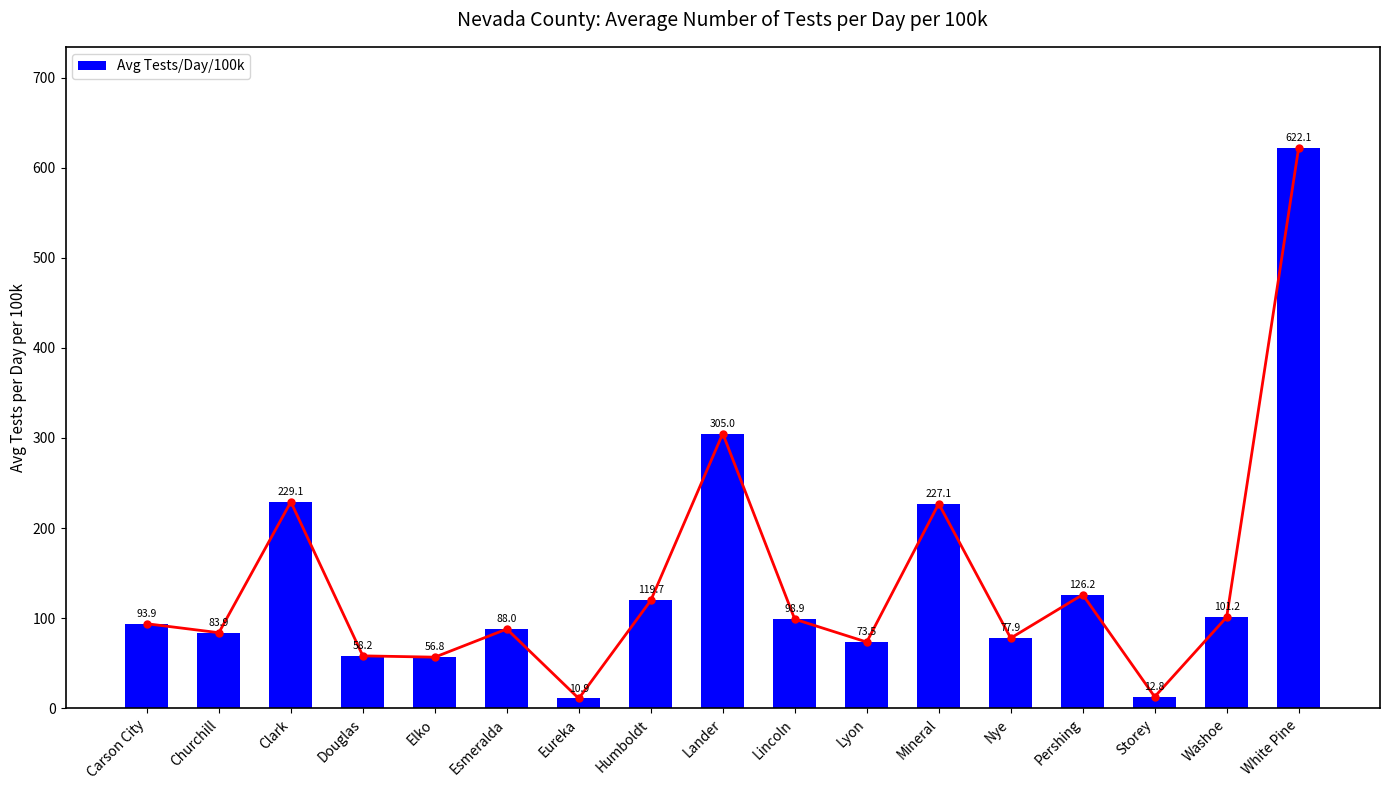

What position from the right is Douglas?

14